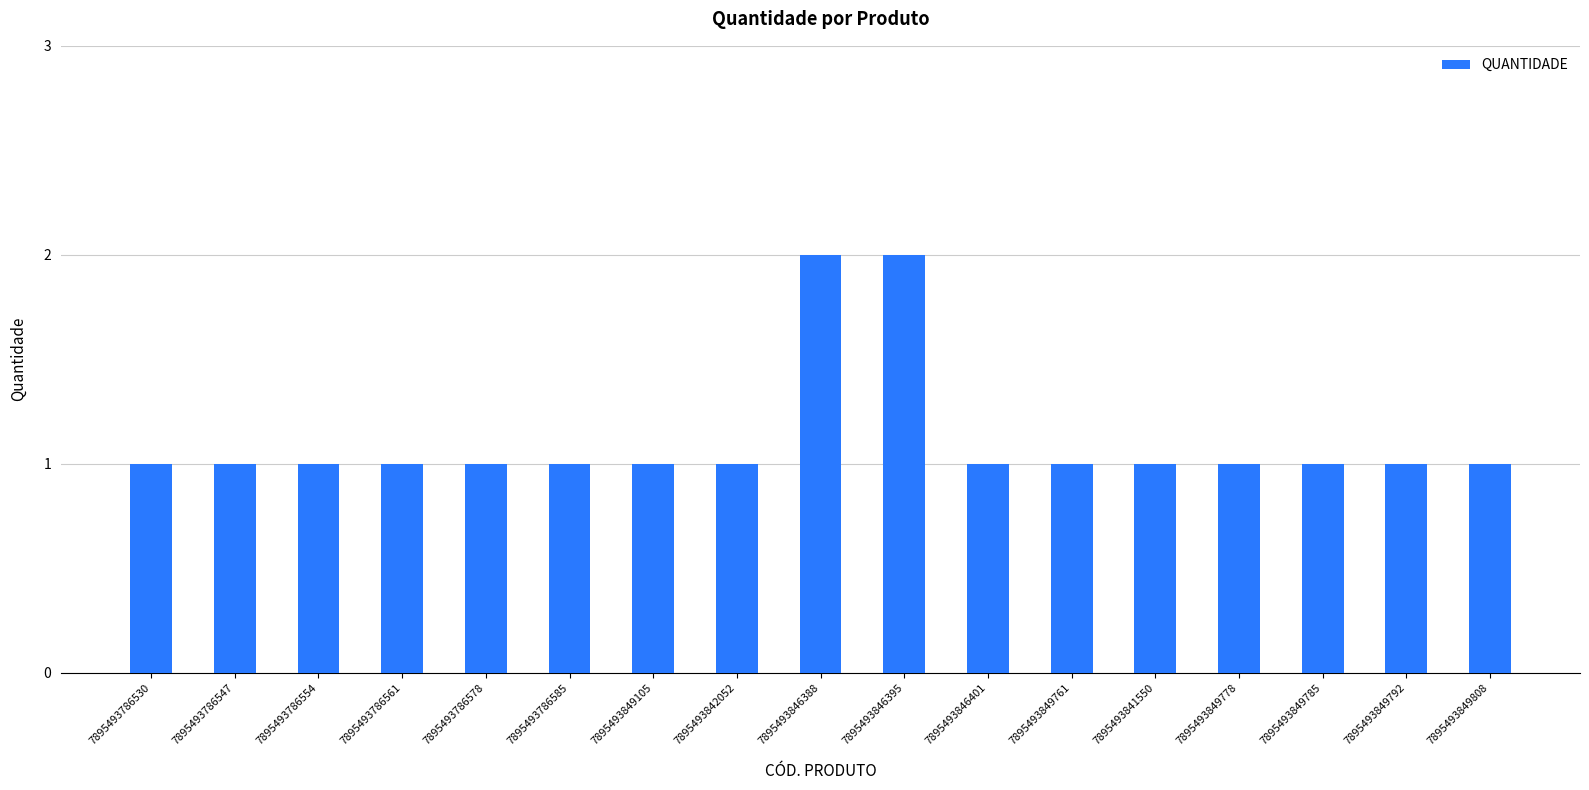

How many data points does each series have?

17